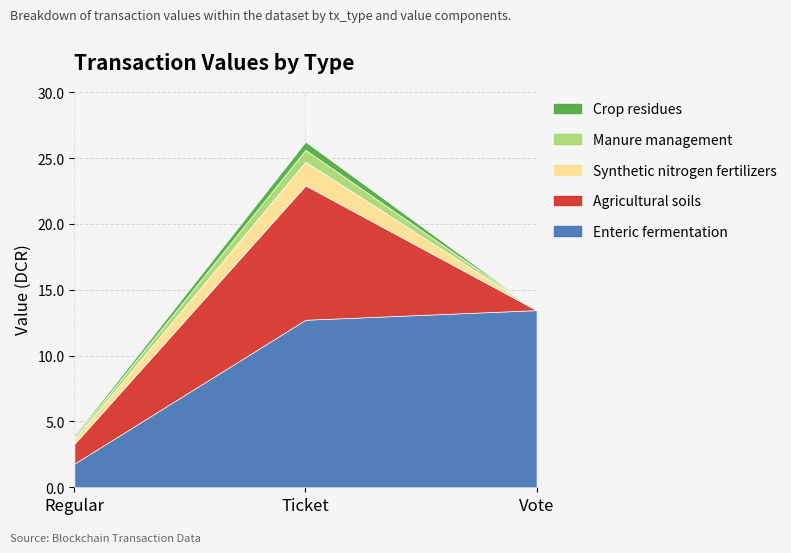

What is the spread (max minus min) of values at Regular?

1.7